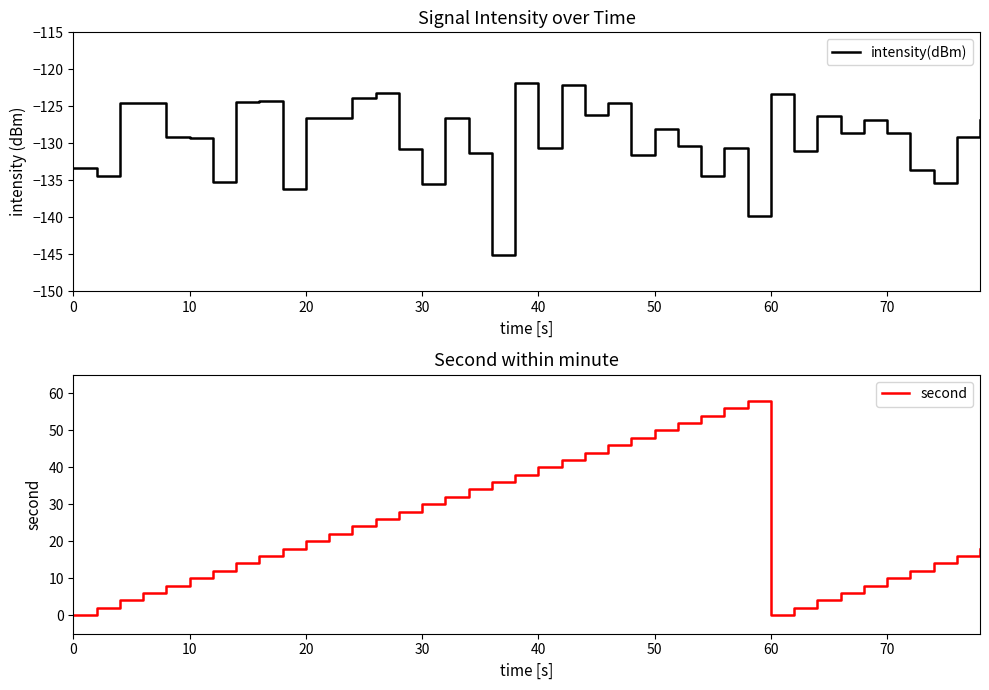

What is the difference between the maximum and minimum values in the second series?

58